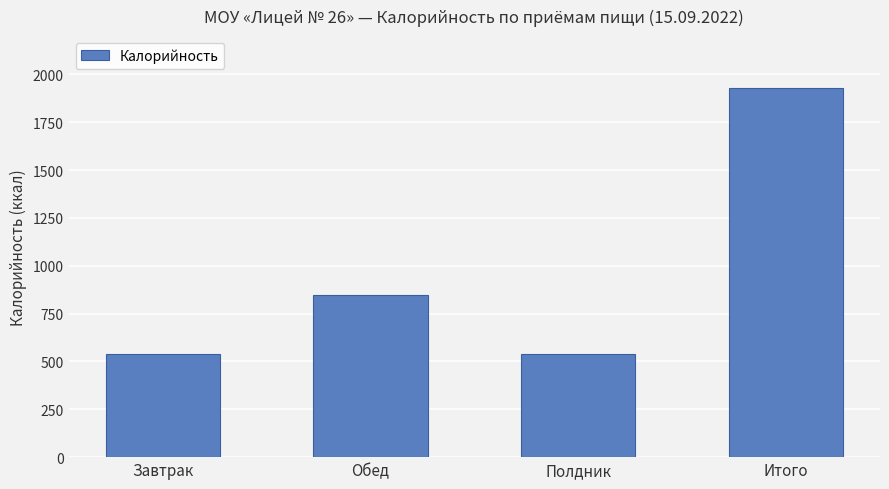

The value at Полдник is 840. True or false?

False